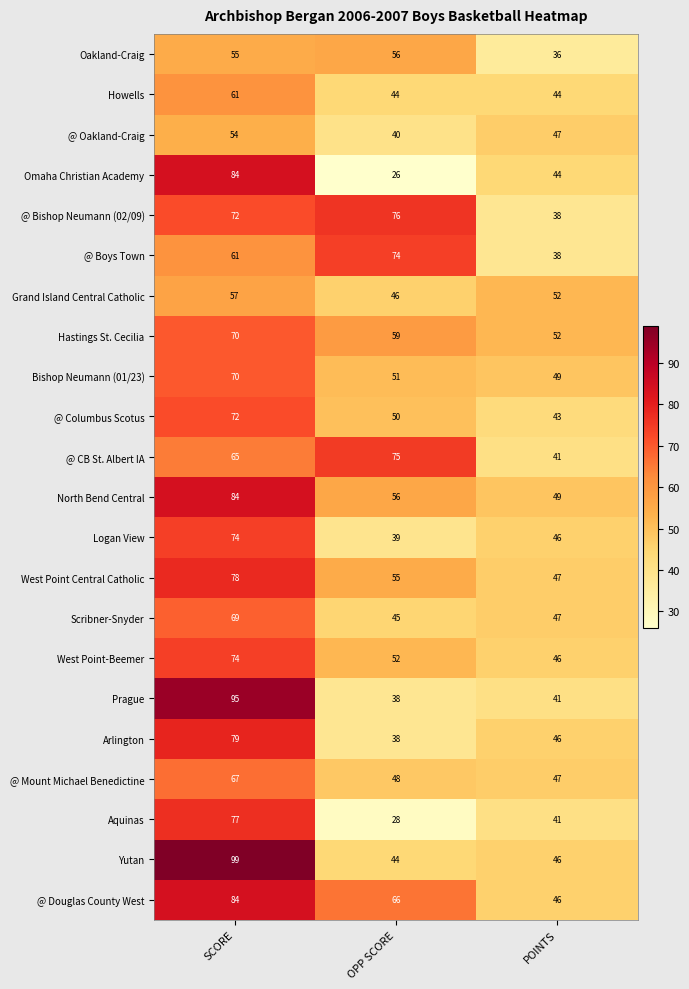

What is the difference between the Aquinas values at SCORE and POINTS?

36